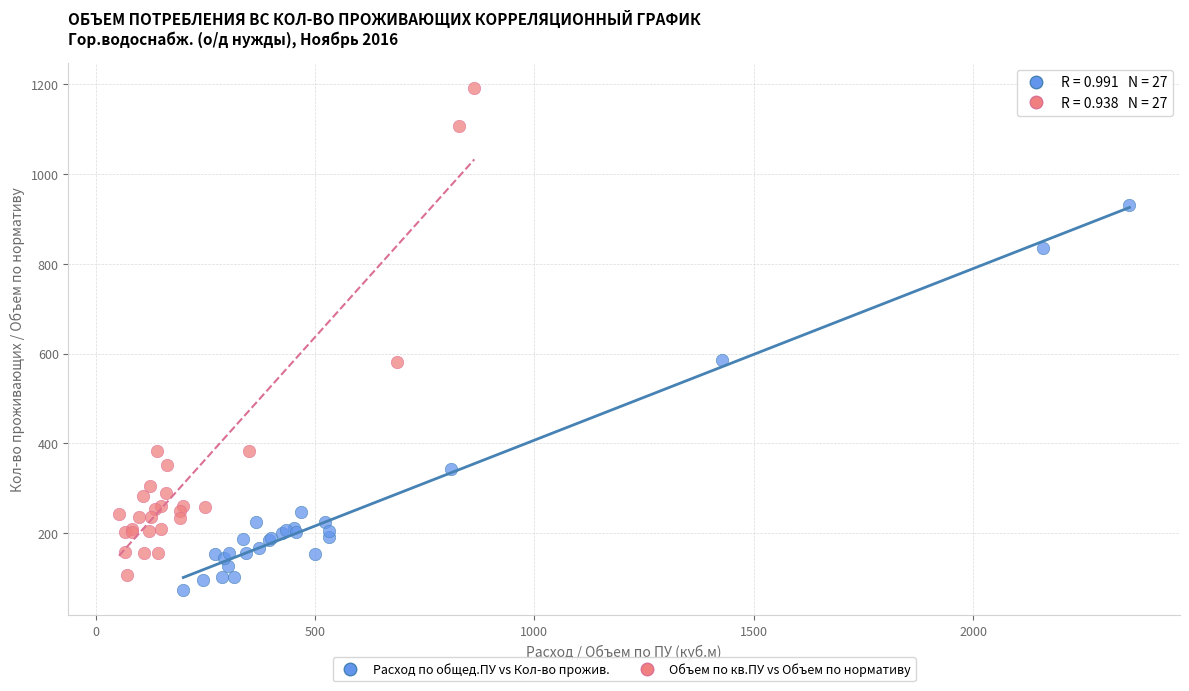

Which series reaches the maximum Y coordinate?

Объем по кв.ПУ vs Объем по нормативу